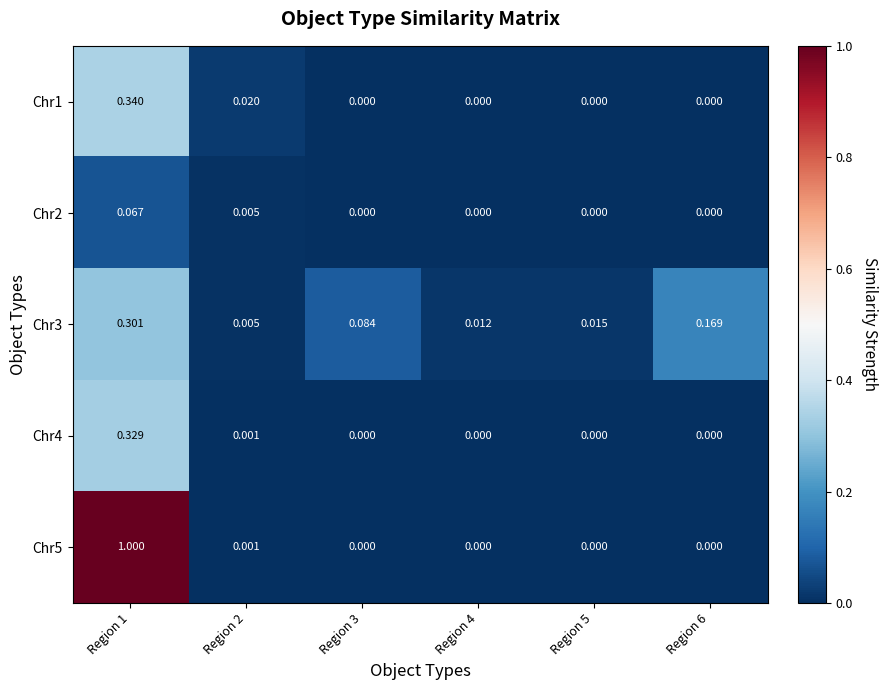

At how many categories does at least one series exceed 0?

6